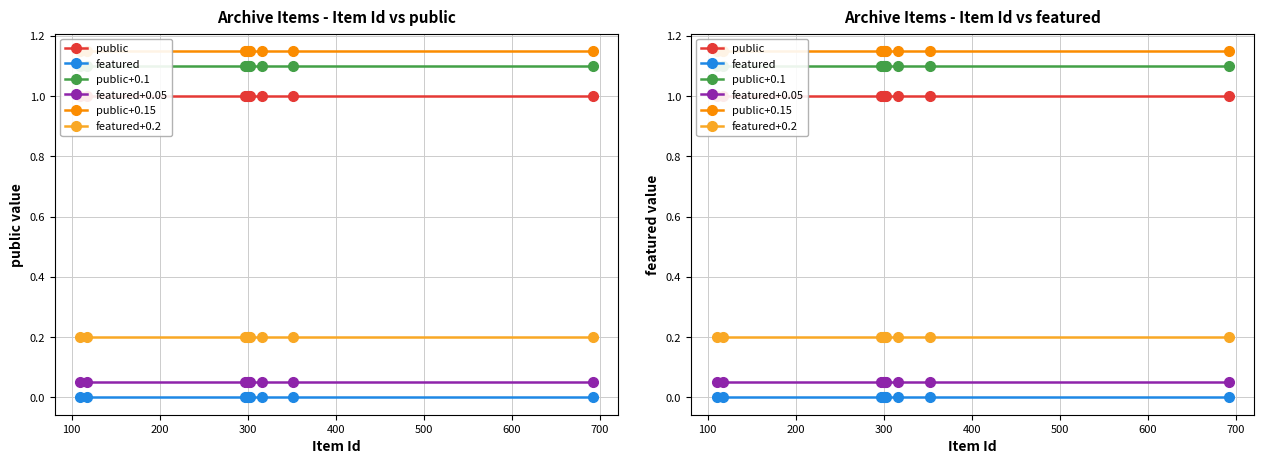

The public+0.1 series shows 0.3 at 500. True or false?

False